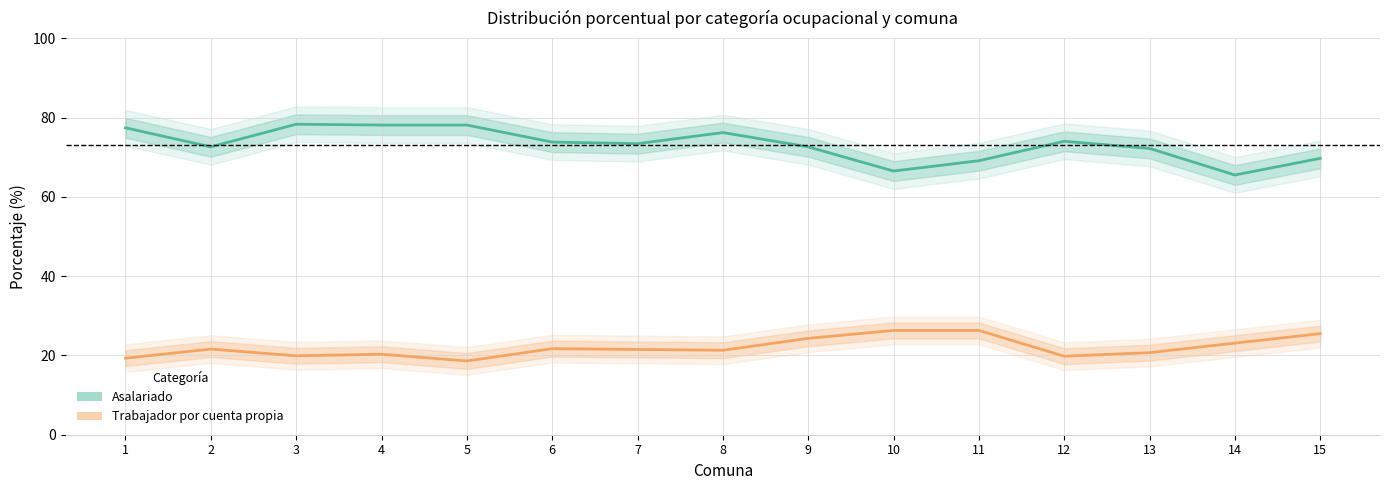

What is the spread (max minus min) of values at 8?

54.9